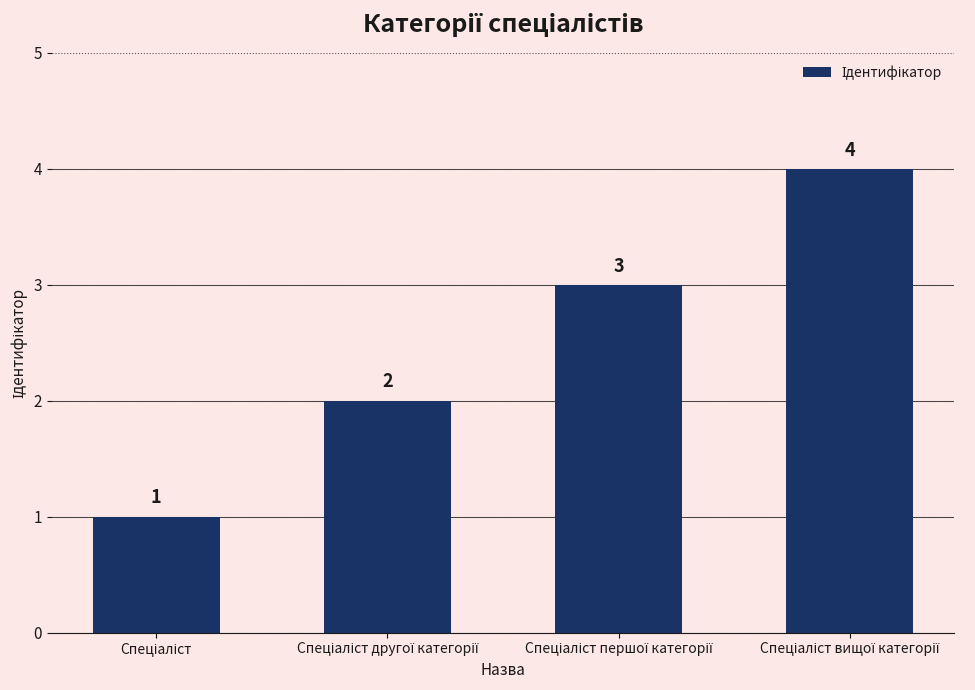

What is the difference between the maximum and minimum values?

3